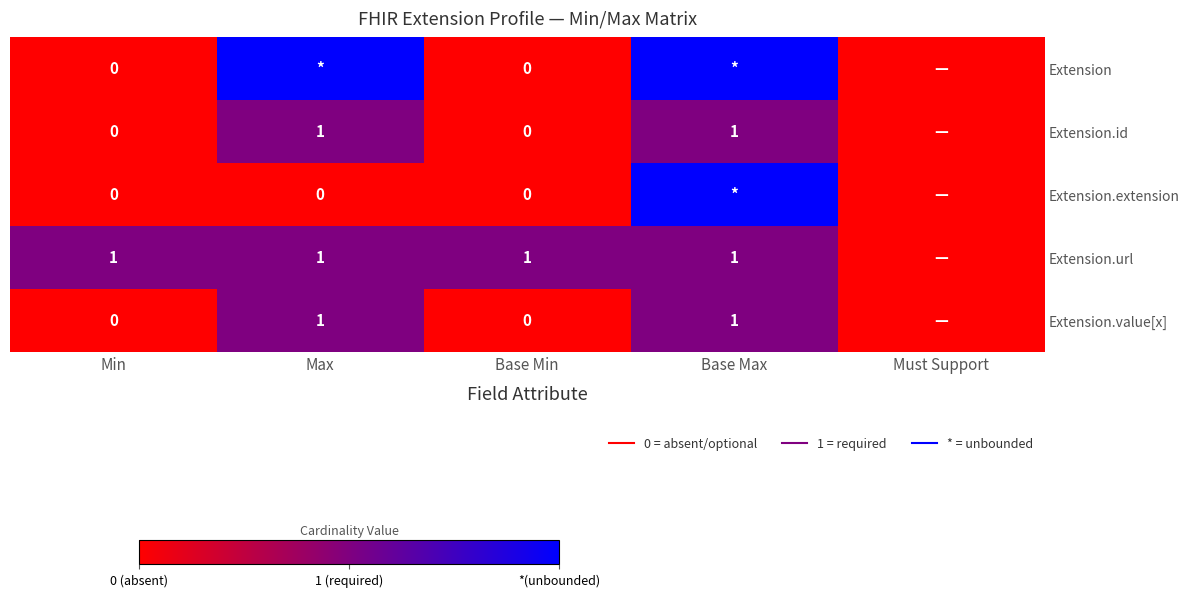

What is the total value across all series at Base Min?

1